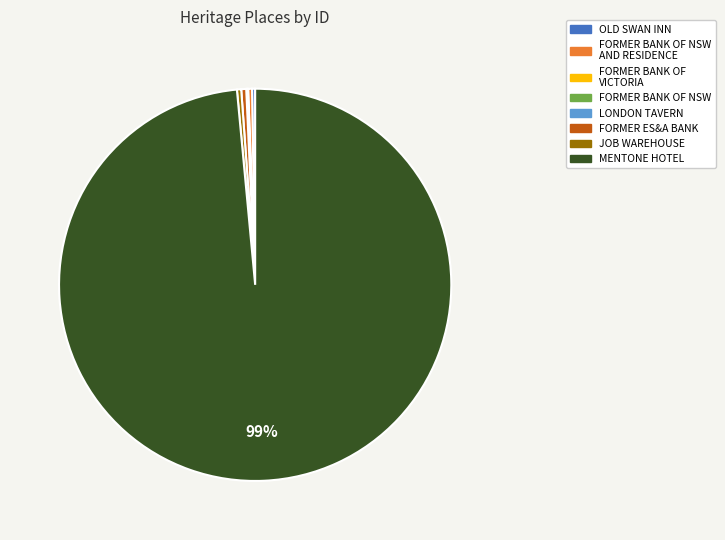

To the nearest percent, what is the average slice percentage?

12%